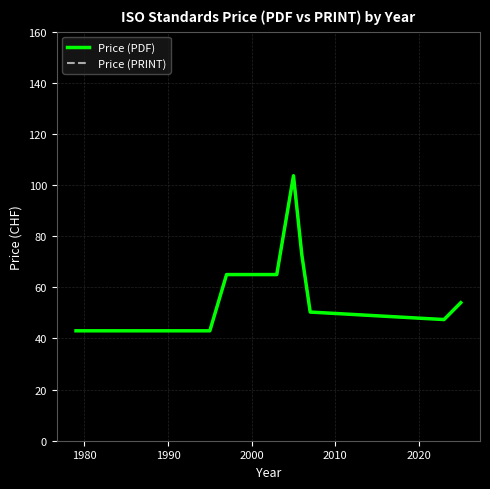

List the series in order of their peak value, highest first.

Price (PDF), Price (PRINT)